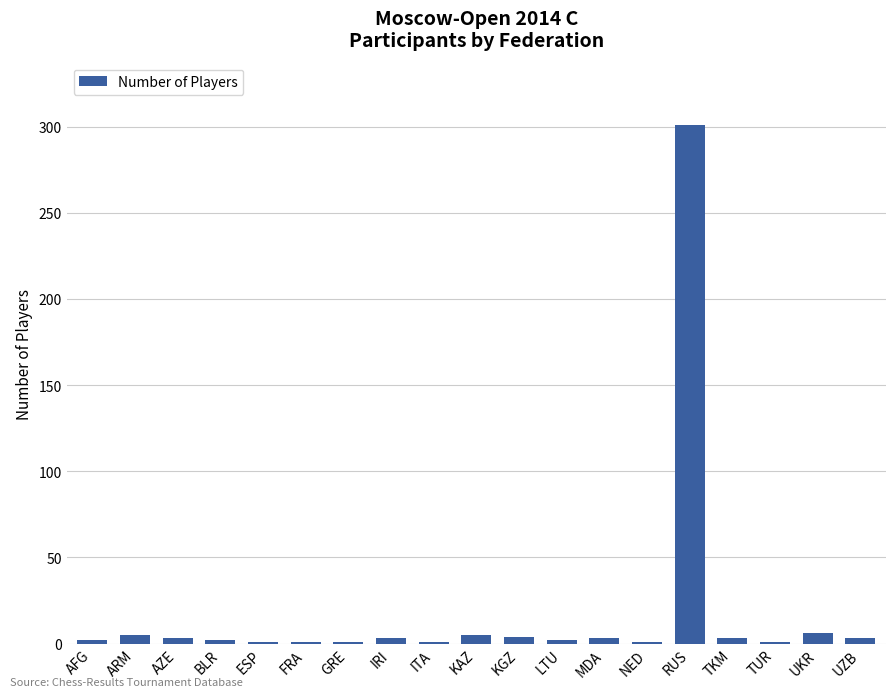

What is the sum of all values?

348